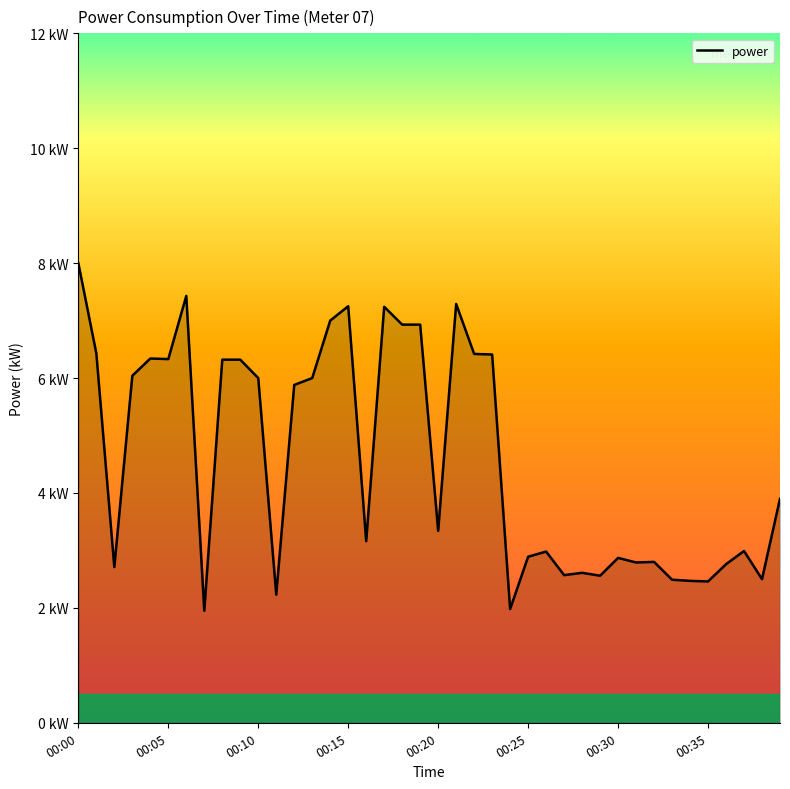

Does the chart have visible grid lines?

No